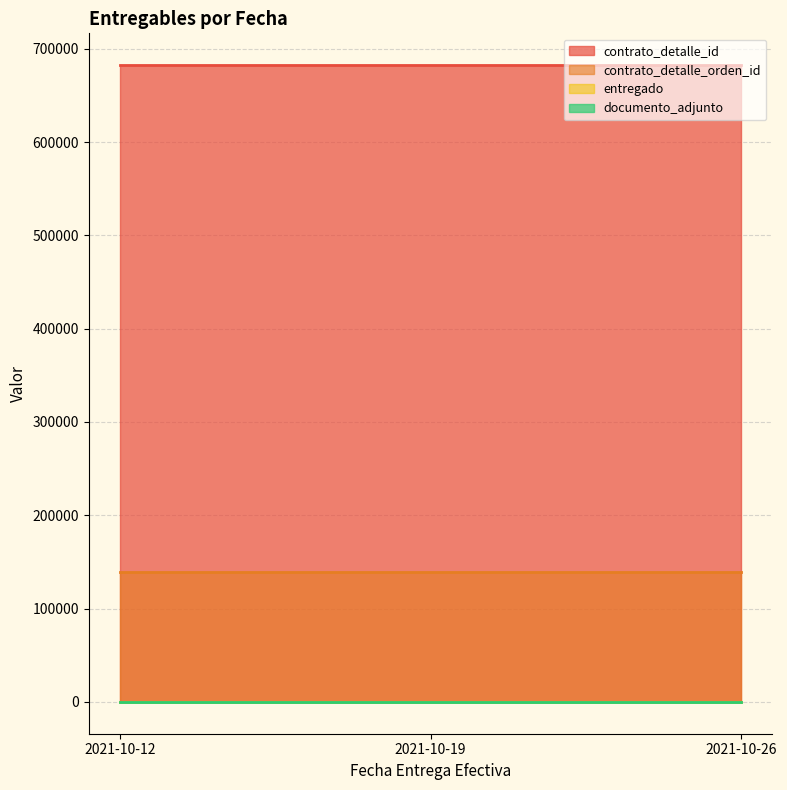

Which series changed the most between 2021-10-12 and 2021-10-19?

contrato_detalle_id